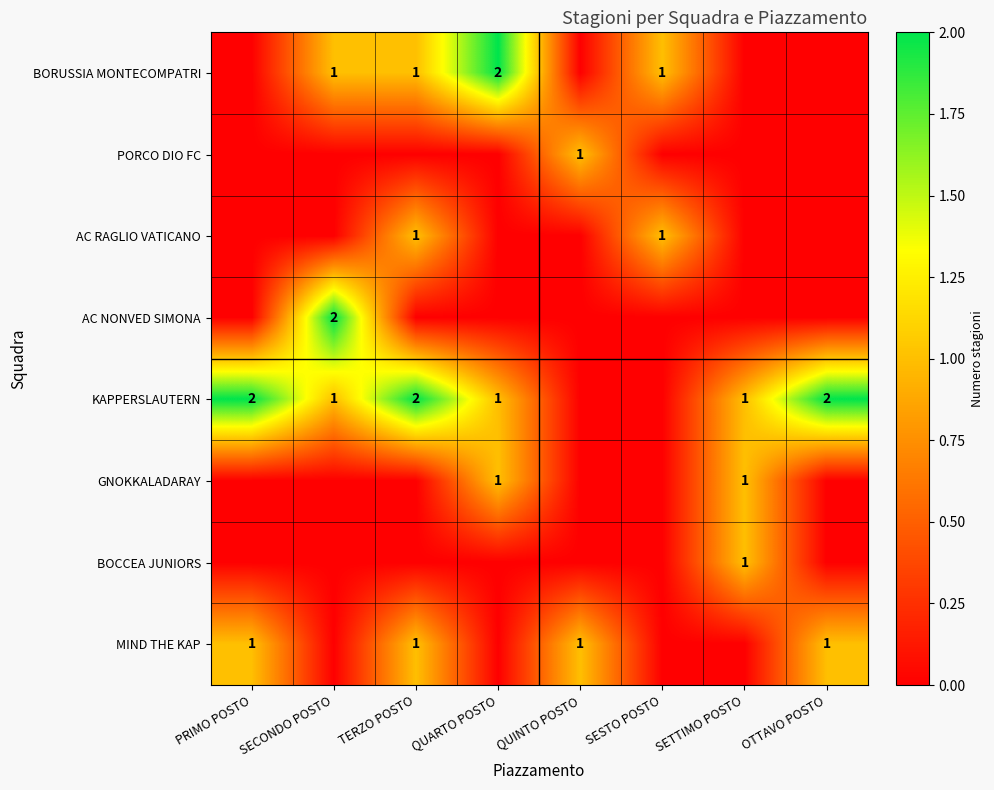

The value of KAPPERSLAUTERN at PRIMO POSTO is 2. True or false?

True